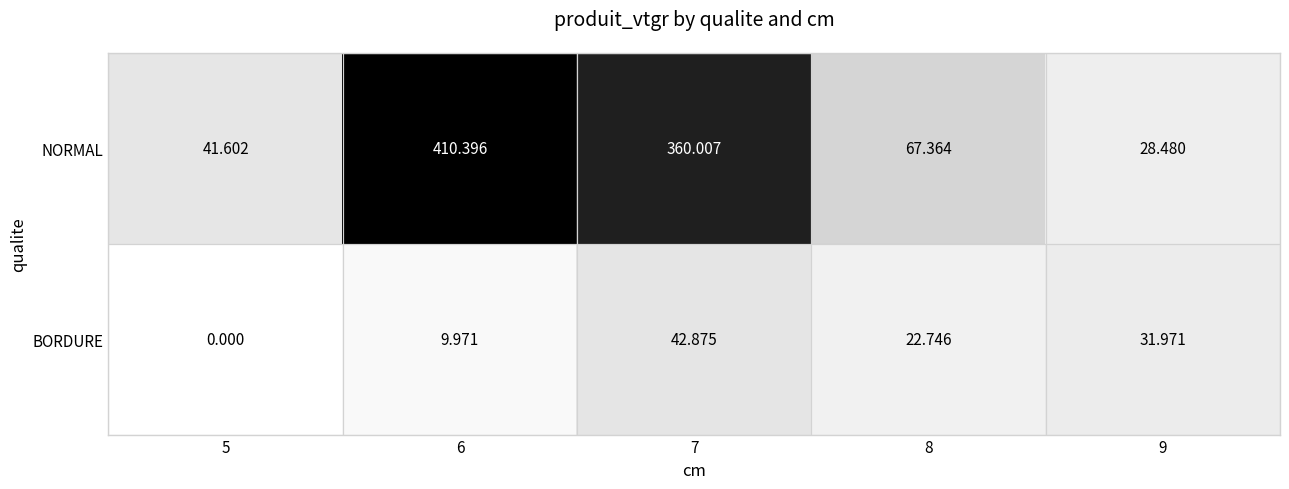

Rank the series by their maximum value, from lowest to highest.

BORDURE, NORMAL